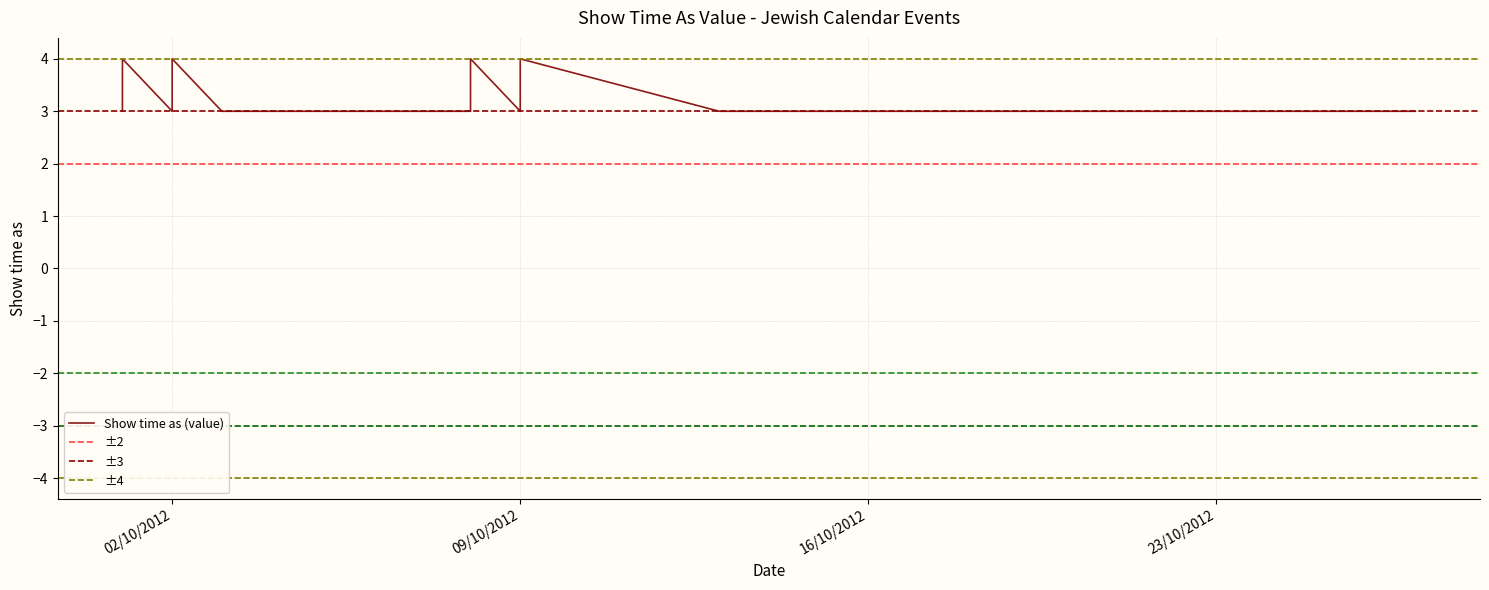

What value does the data have at 1/10/2012?

4